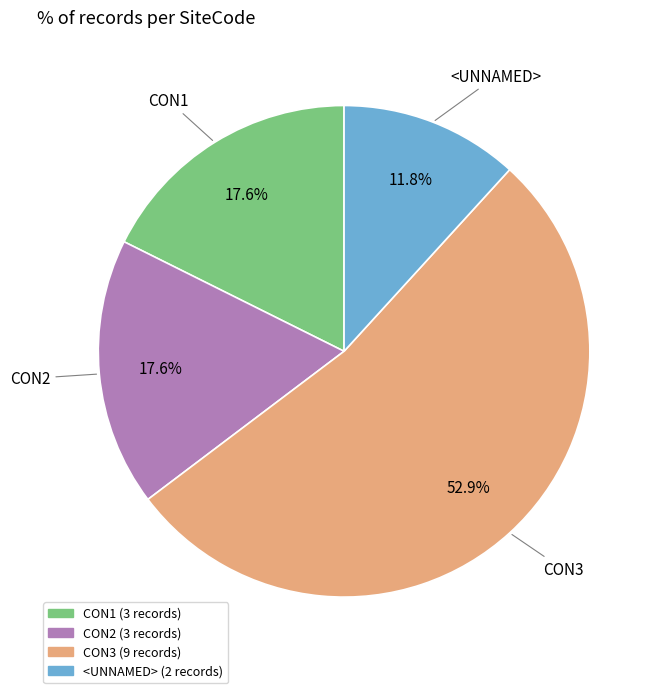

How many slices are in this pie chart?

4